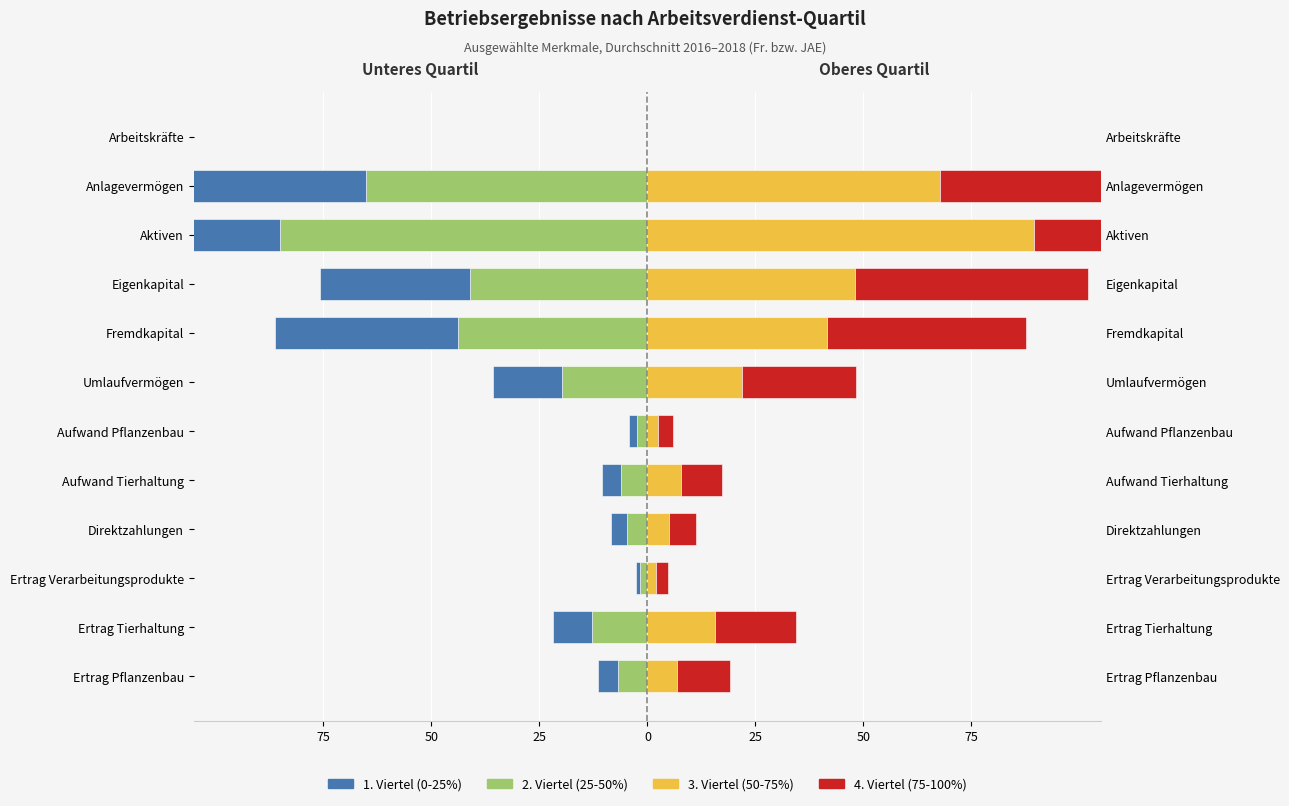

What is the highest value of the 3. Viertel (50-75%) series?

89.6